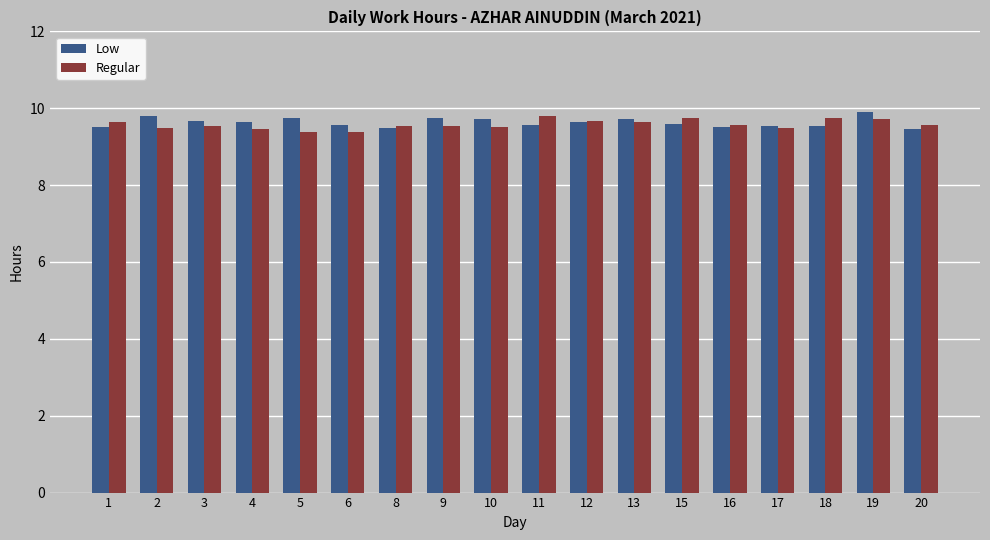

At how many categories does at least one series exceed 9?

18